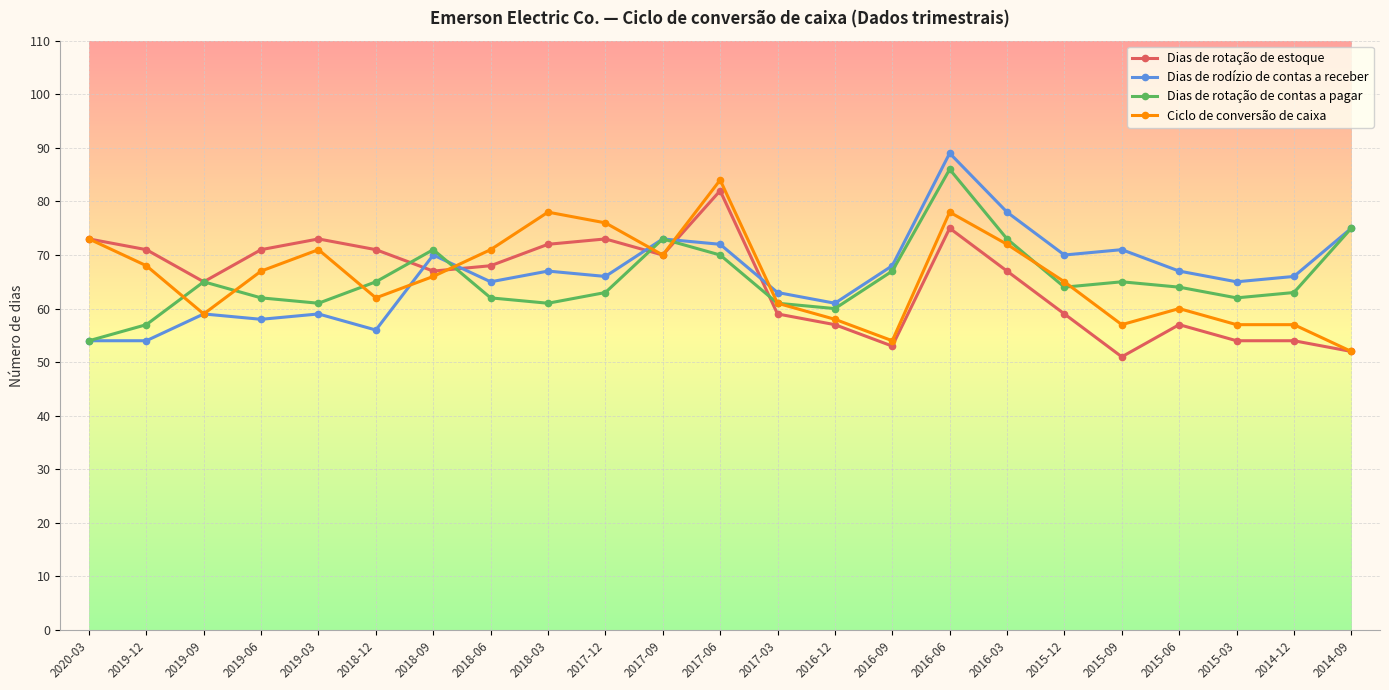

Count the number of categories in the chart.

23